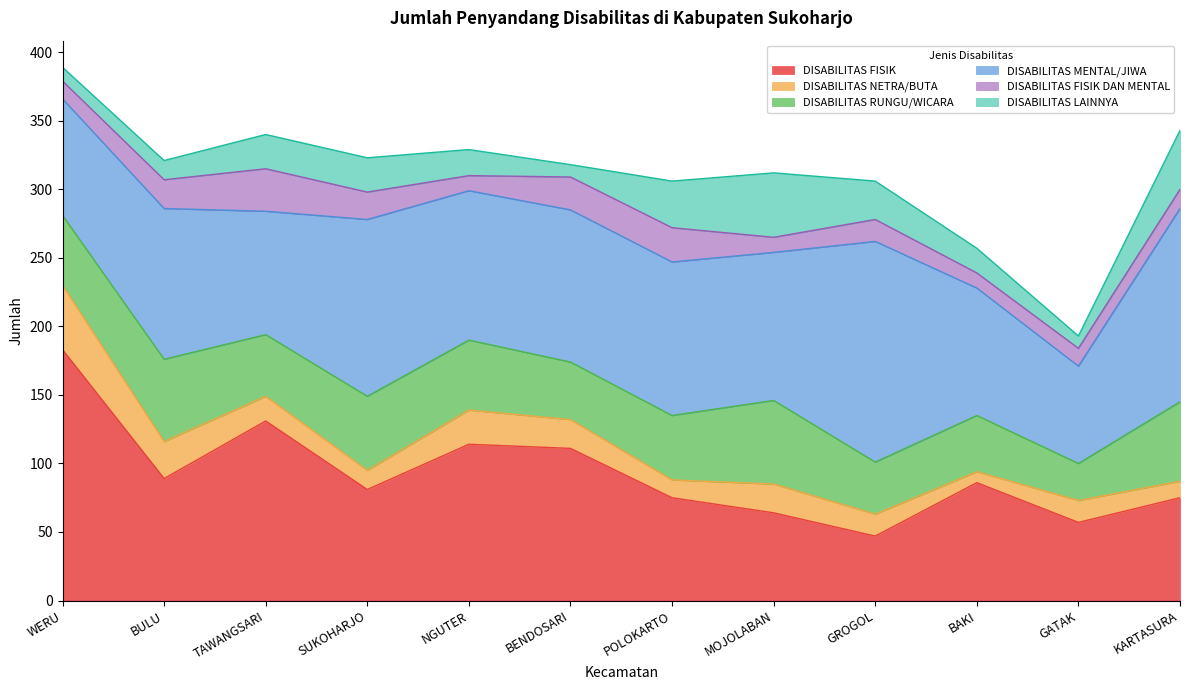

What is the approximate value of DISABILITAS MENTAL/JIWA at MOJOLABAN, to the nearest 10?

110